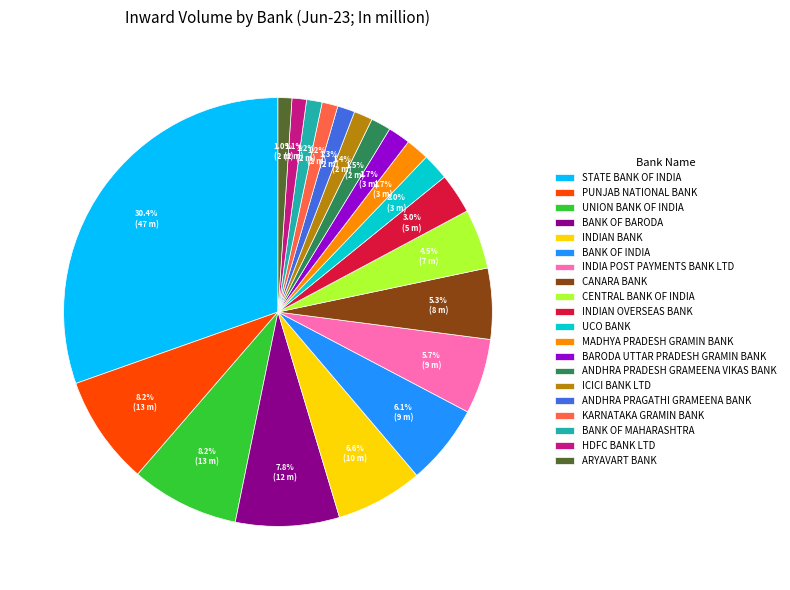

What portion of the pie excludes ANDHRA PRAGATHI GRAMEENA BANK?

98.7%